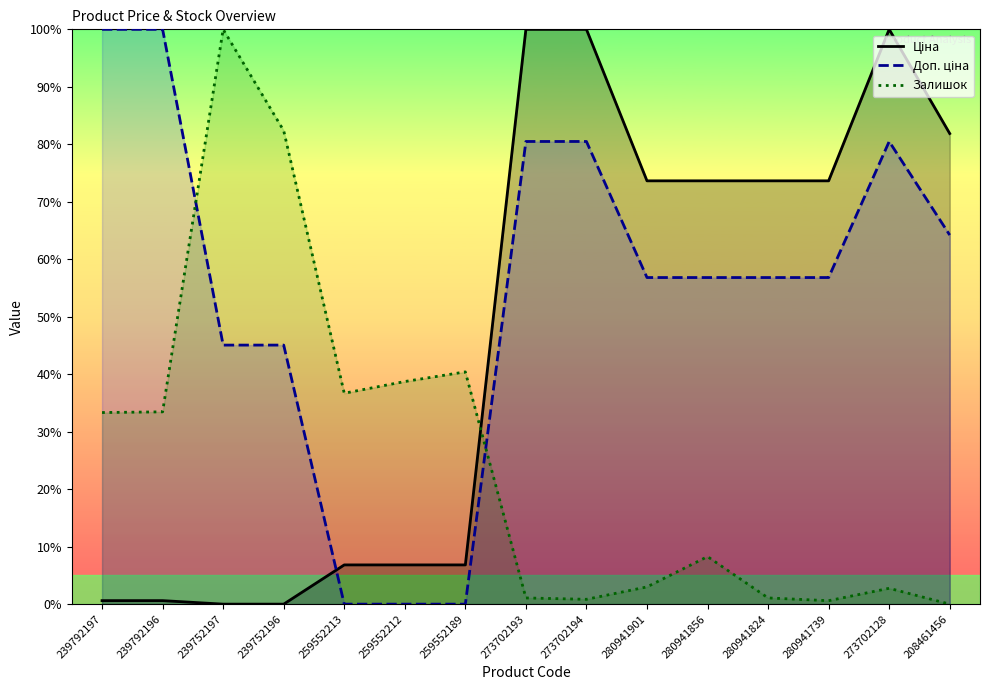

What is the spread (max minus min) of values at 280941901?

70.6